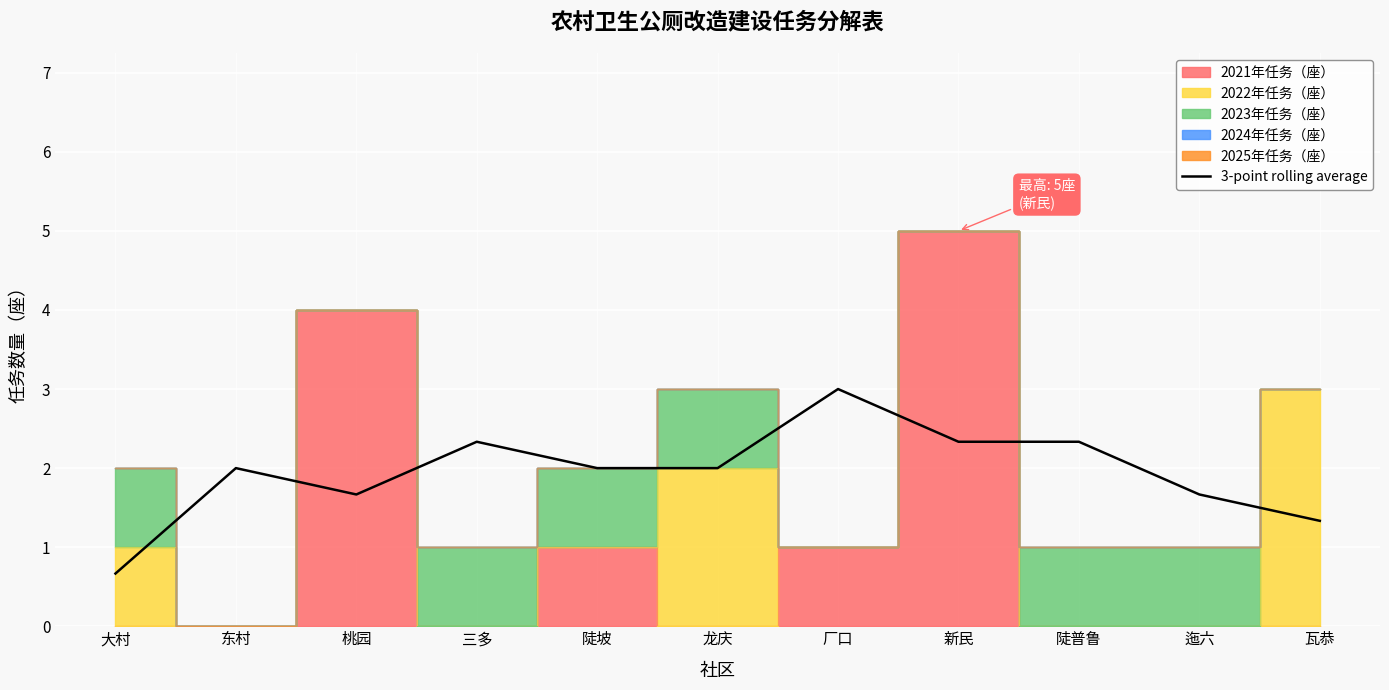

How many points are higher than both their immediate neighbors (excluding endpoints)?

3